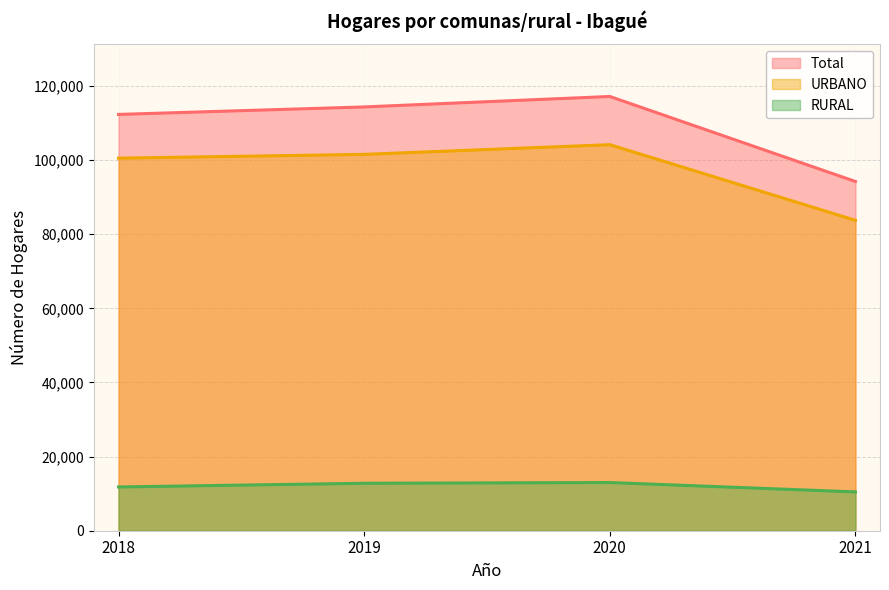

What is the value of the URBANO point at the 4th from the left?

83741